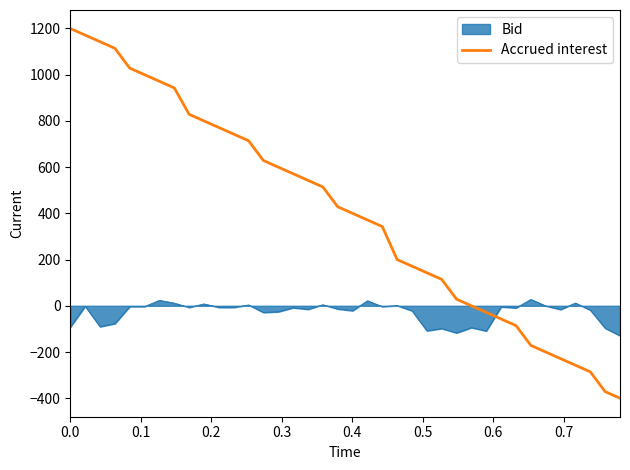

What is the maximum value for Accrued interest?

1200.0